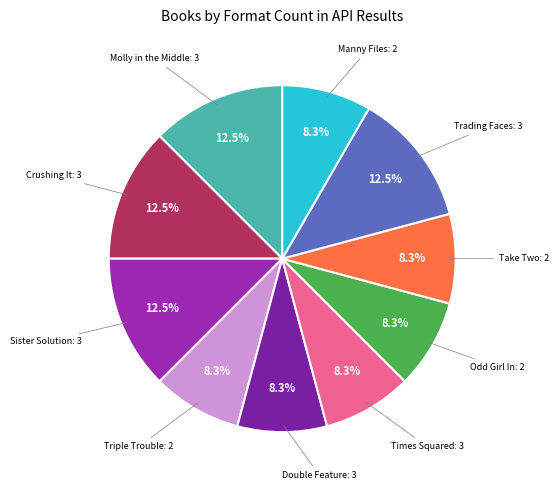

Which slice is the smallest?

Triple Trouble